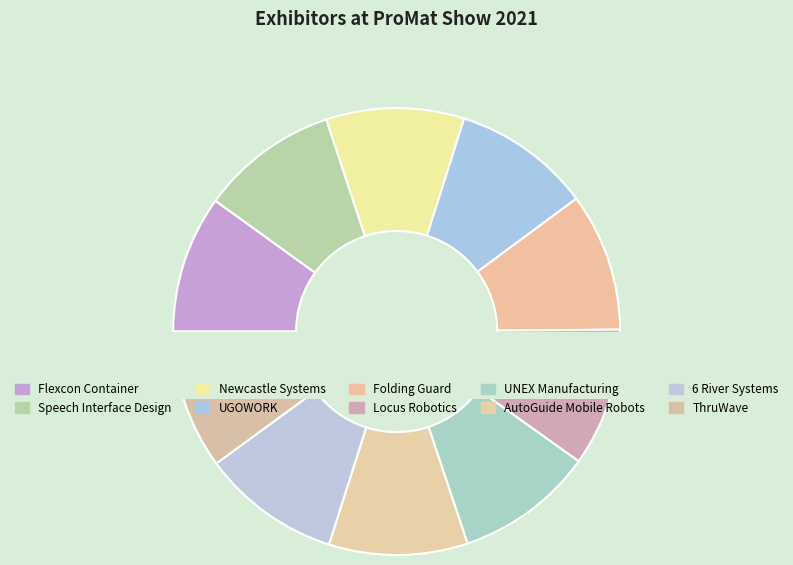

The Speech Interface Design slice represents 10% of the pie. True or false?

True